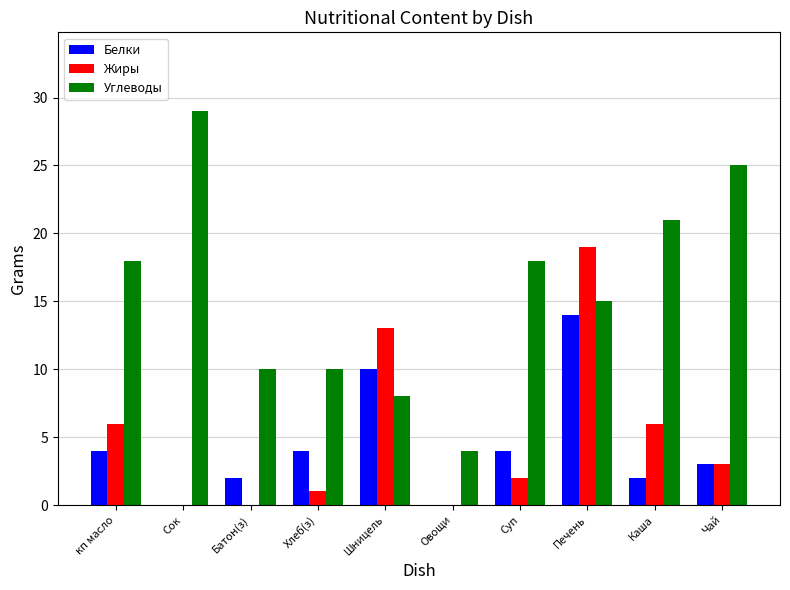

What is the sum of all Белки values?

43